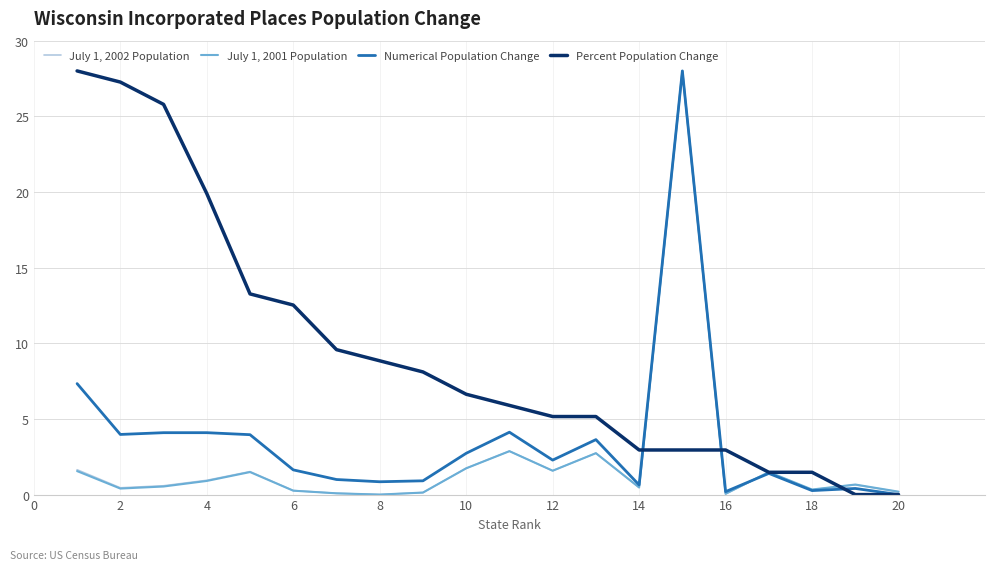

What are all the series names shown in the legend?

July 1, 2002 Population, July 1, 2001 Population, Numerical Population Change, Percent Population Change